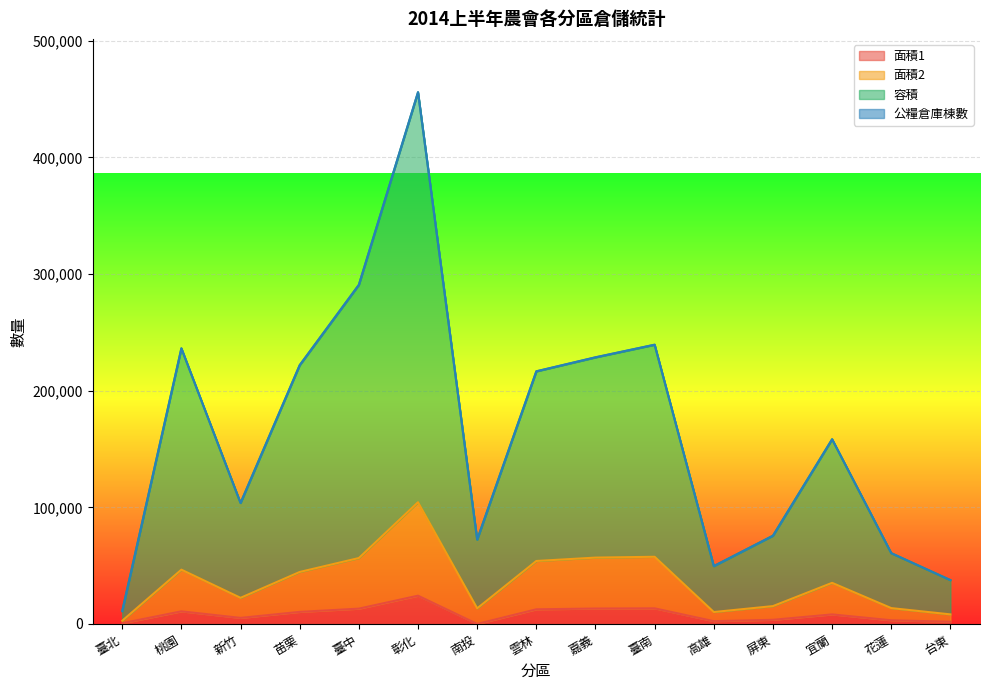

Between 臺中 and 嘉義, which series saw the biggest shift?

容積